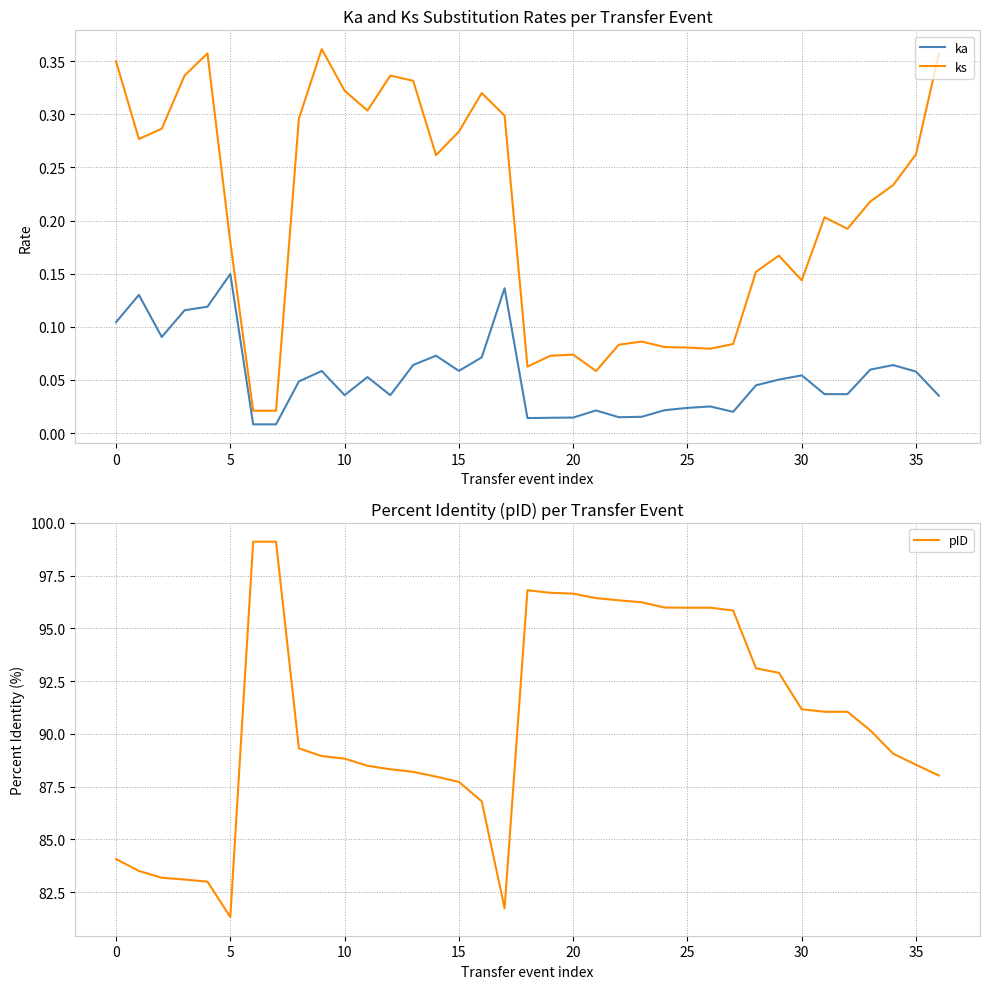

True or false: ks has a value of 0.6 at 10.

False